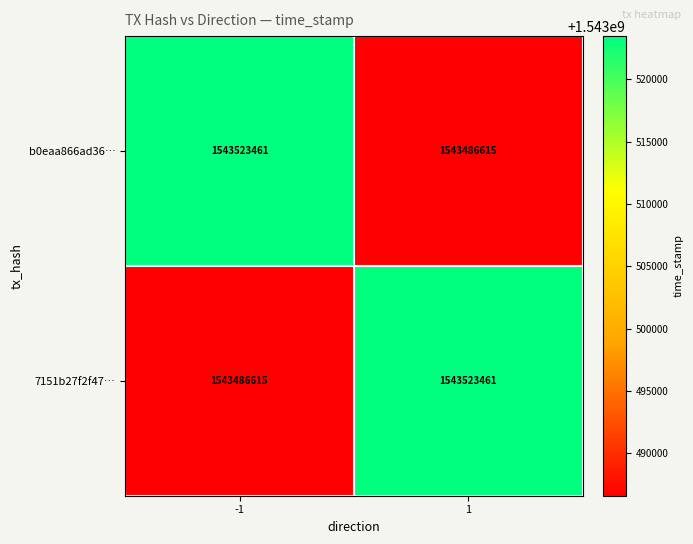

Is the value of b0eaa866ad36… at 1 greater than the value of 7151b27f2f47… at 1?

No